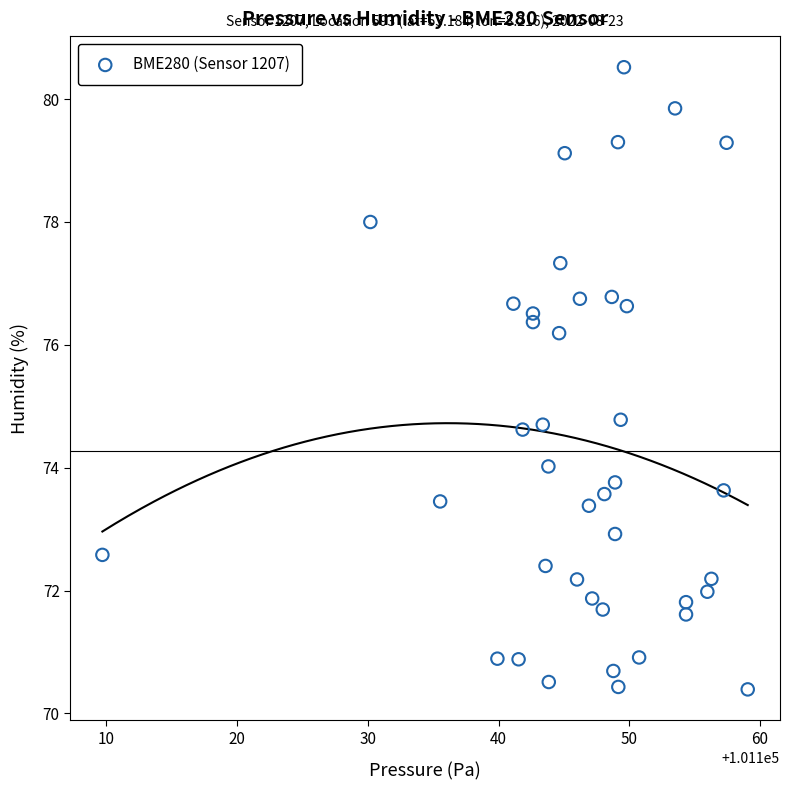

What is the range of X values (max minus min)?

49.4